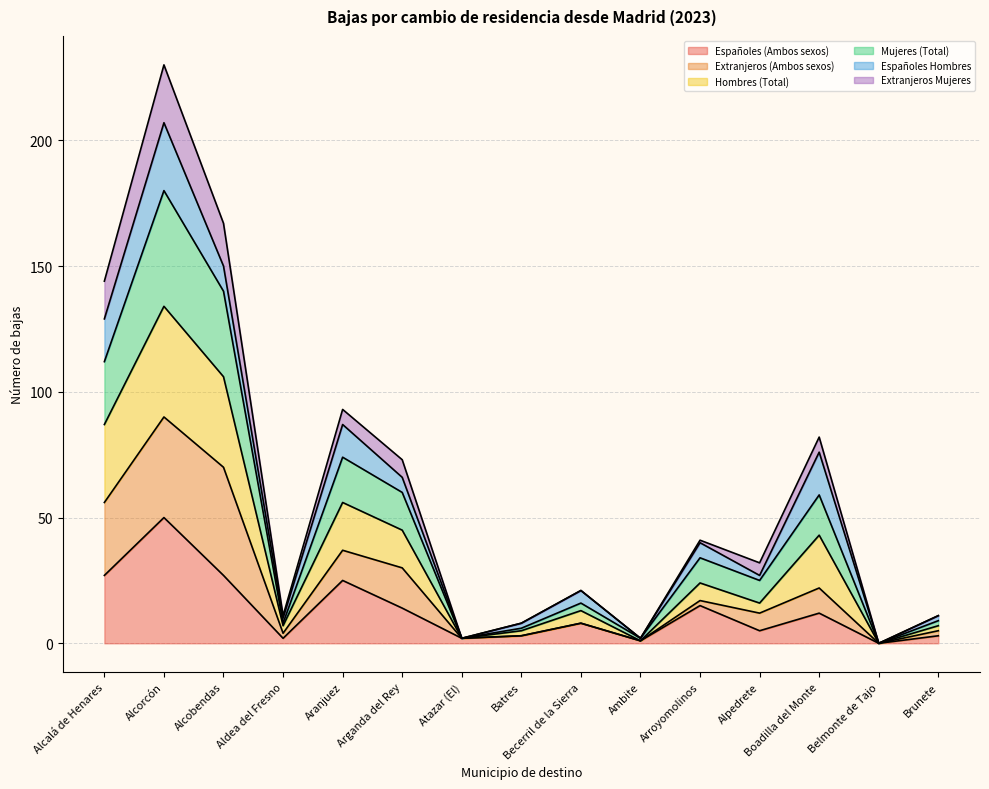

At which category does Hombres (Total) reach its first local valley?

Aldea del Fresno